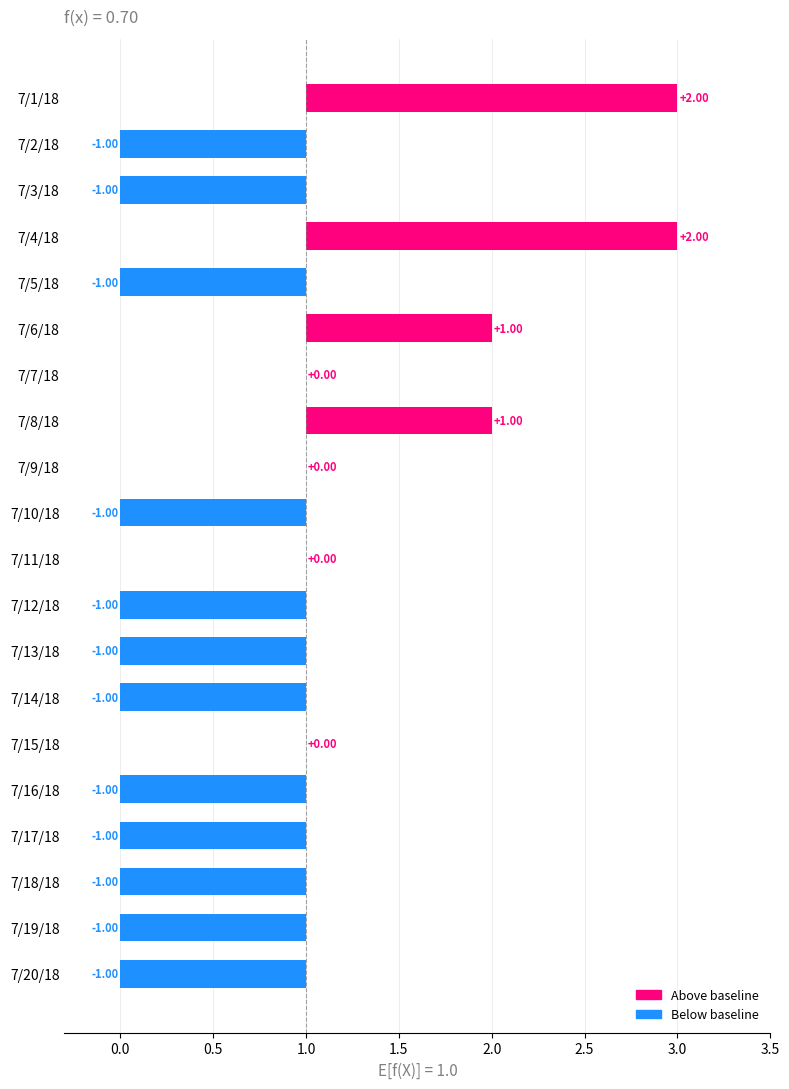

What is the minimum value shown in the chart?

-1